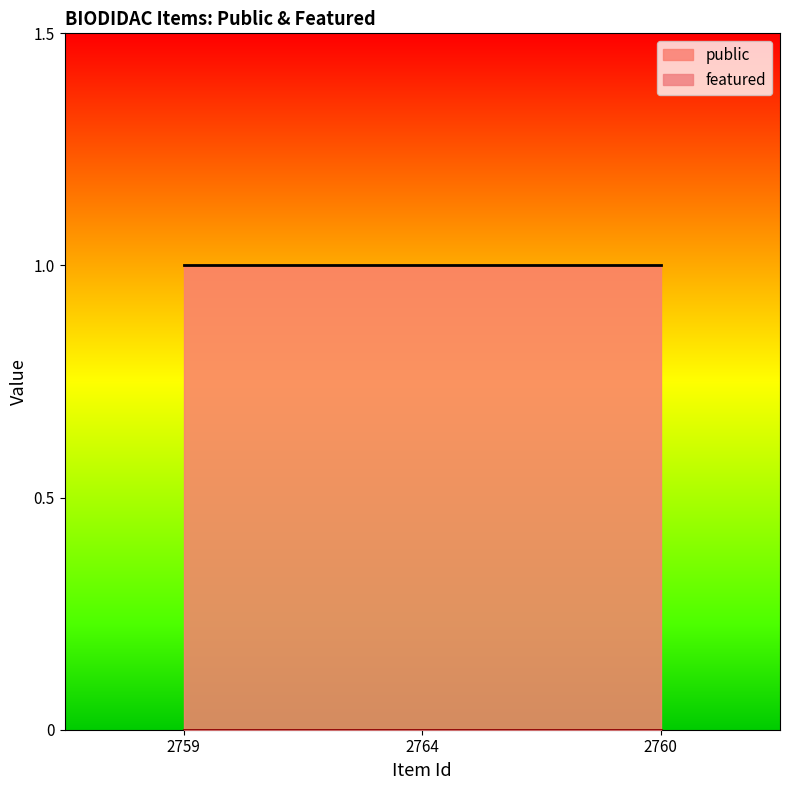

At which category is the sum across all series the highest?

2759